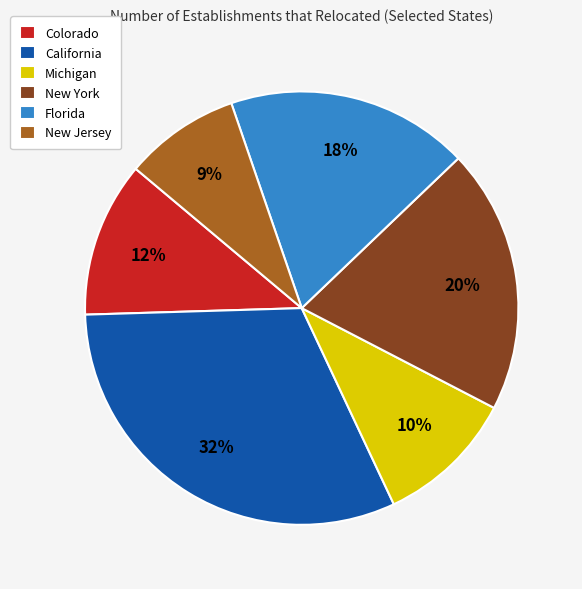

Which has a higher value, California or New Jersey?

California